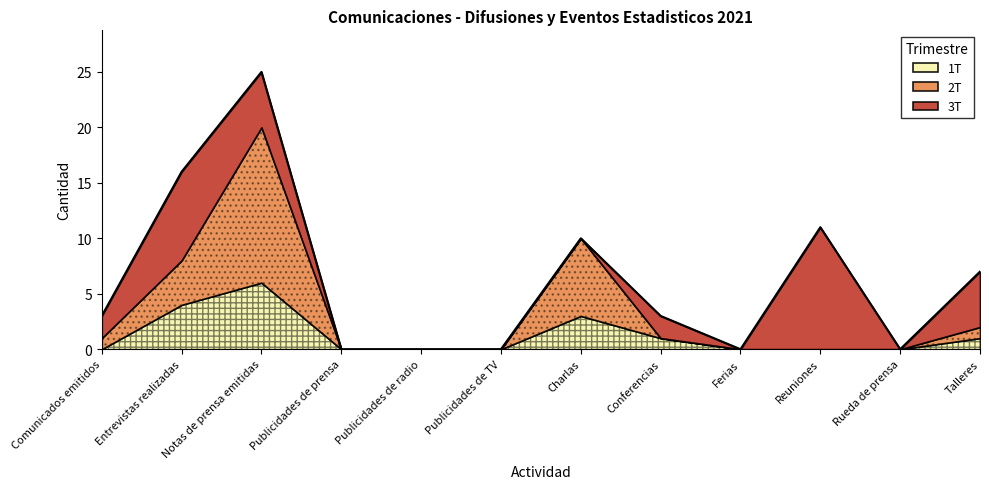

How many interior local peaks does the 1T series have?

2